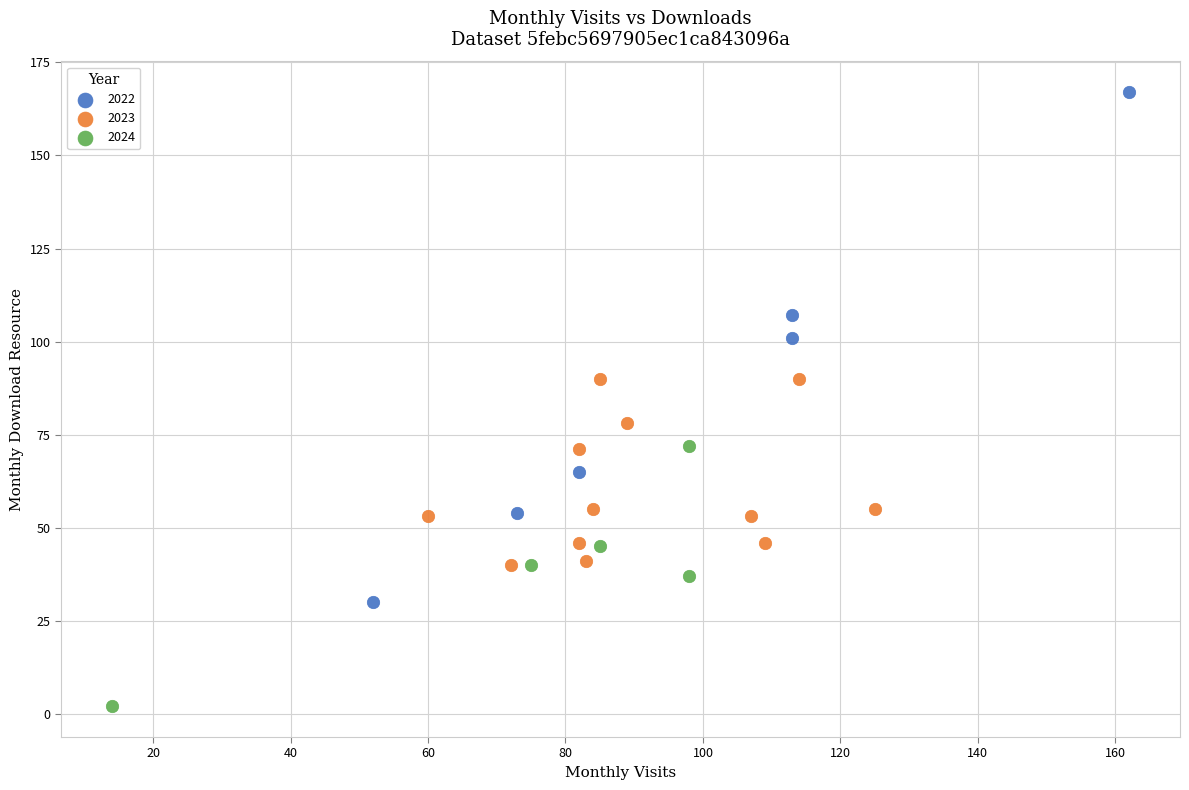

Which series has the widest spread of Y values?

2022